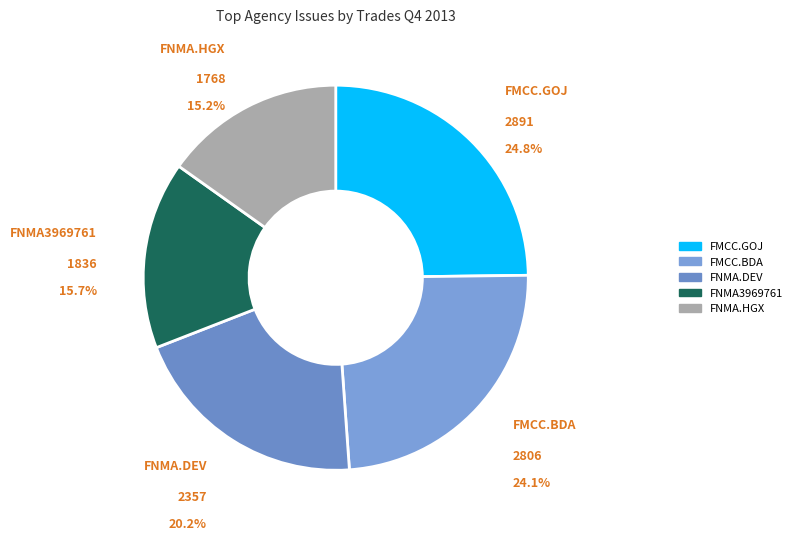

Rank the categories by value from highest to lowest.

FMCC.GOJ, FMCC.BDA, FNMA.DEV, FNMA3969761, FNMA.HGX